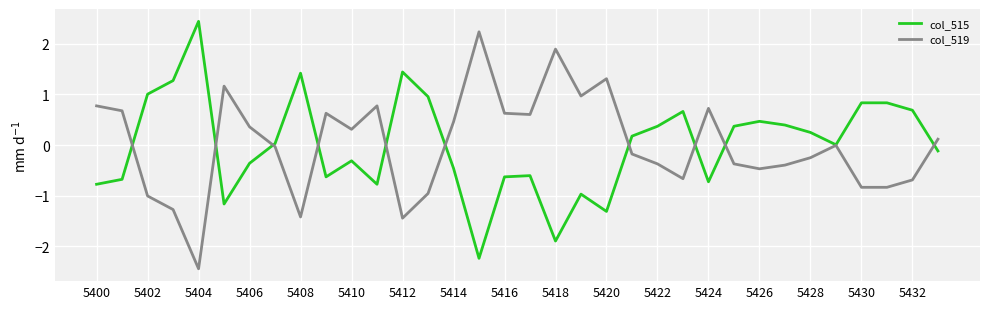

What are all the series names shown in the legend?

col_515, col_519